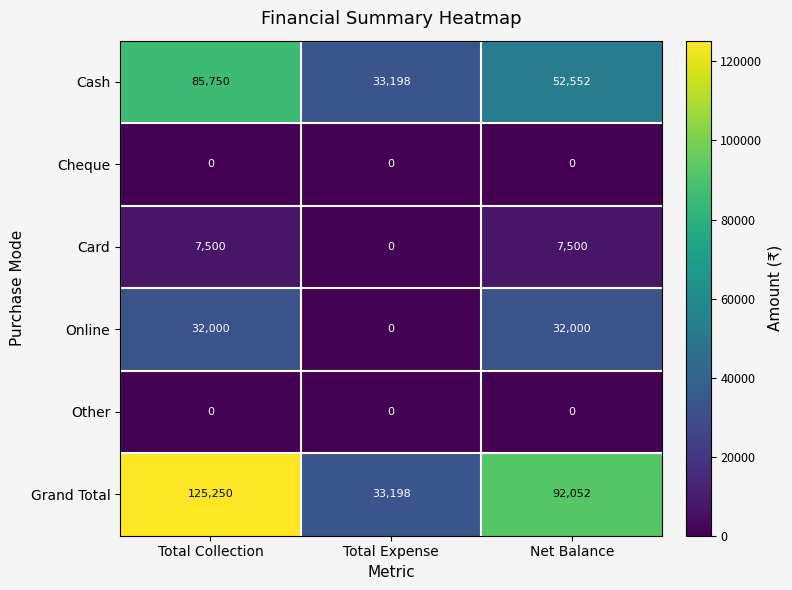

Which series has the largest total across all categories?

Grand Total